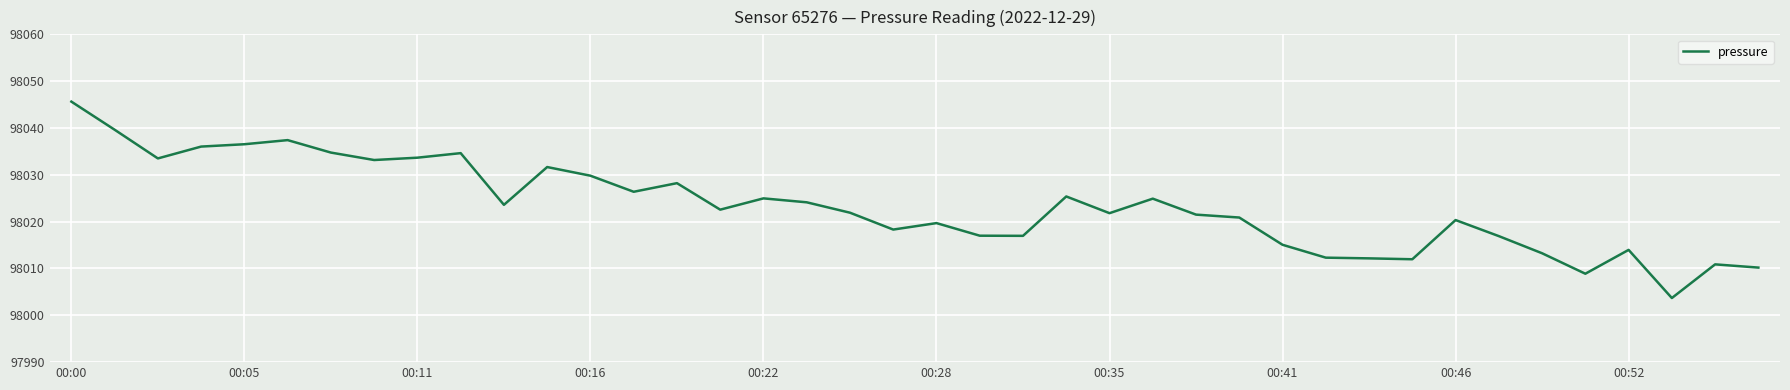

What is the greatest value displayed?

98045.6